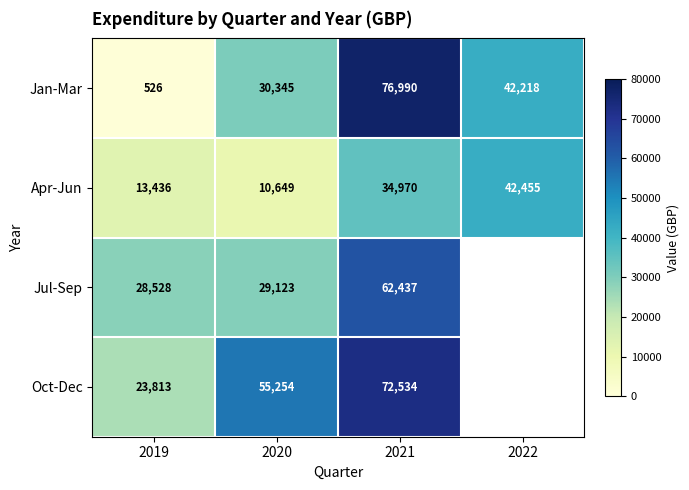

Between 2019 and 2020, which is larger?

2020